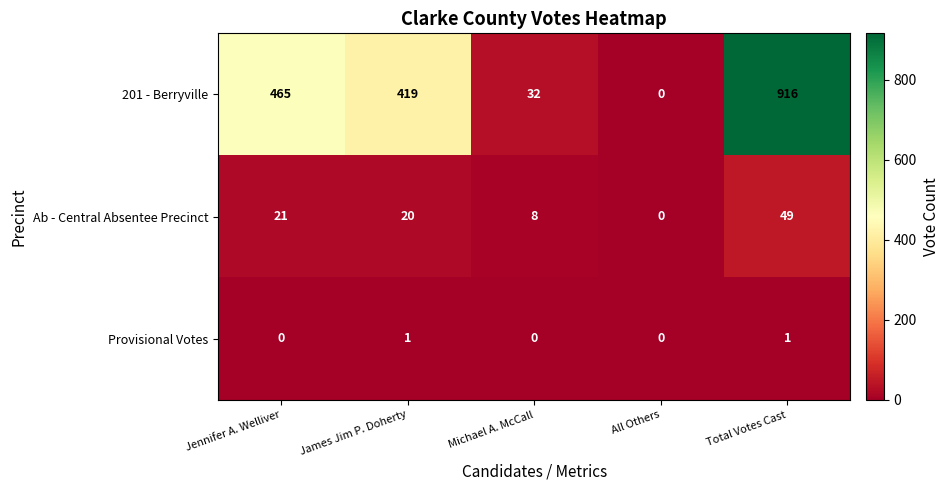

Rank the series at James Jim P. Doherty from highest to lowest value.

201 - Berryville, Ab - Central Absentee Precinct, Provisional Votes